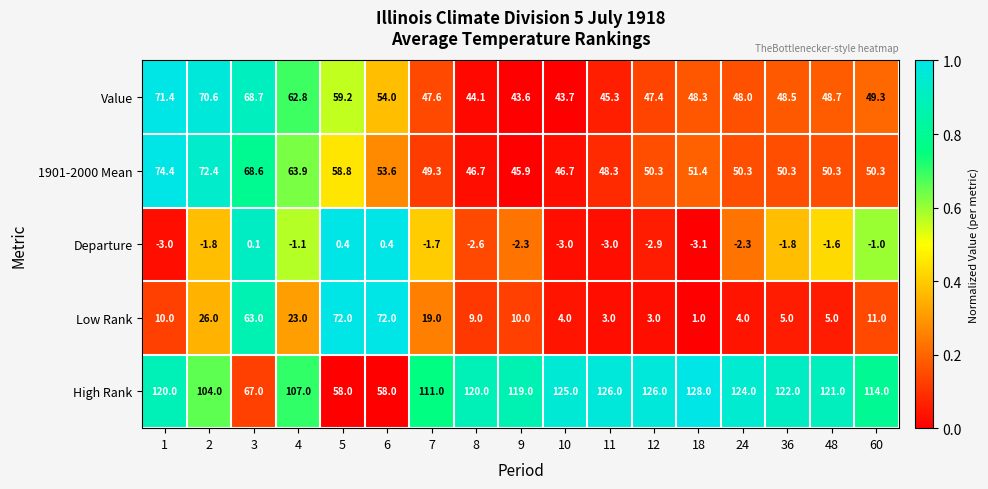

How many categories are shown in the chart?

17